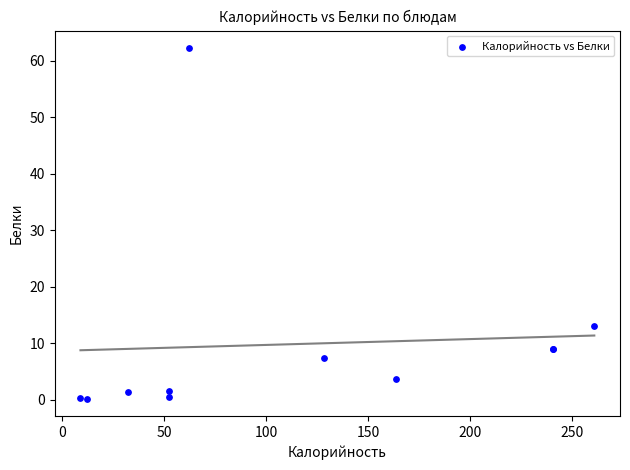

What Y value in the scatter plot is closest to 31?

13.1